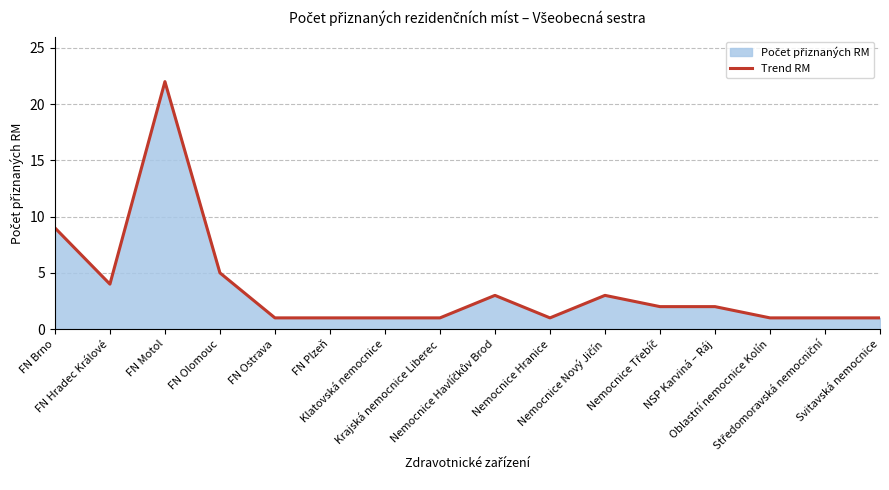

List the labels in order of value, largest first.

FN Motol, FN Brno, FN Olomouc, FN Hradec Králové, Nemocnice Havlíčkův Brod, Nemocnice Nový Jičín, Nemocnice Třebíč, NSP Karviná – Ráj, FN Ostrava, FN Plzeň, Klatovská nemocnice, Krajská nemocnice Liberec, Nemocnice Hranice, Oblastní nemocnice Kolín, Středomoravská nemocniční, Svitavská nemocnice